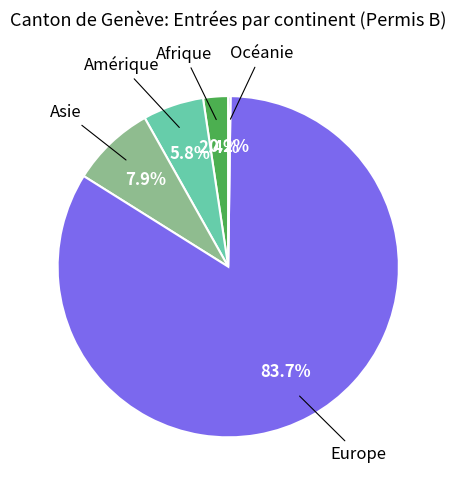

Rank the categories by value from lowest to highest.

Océanie, Afrique, Amérique, Asie, Europe